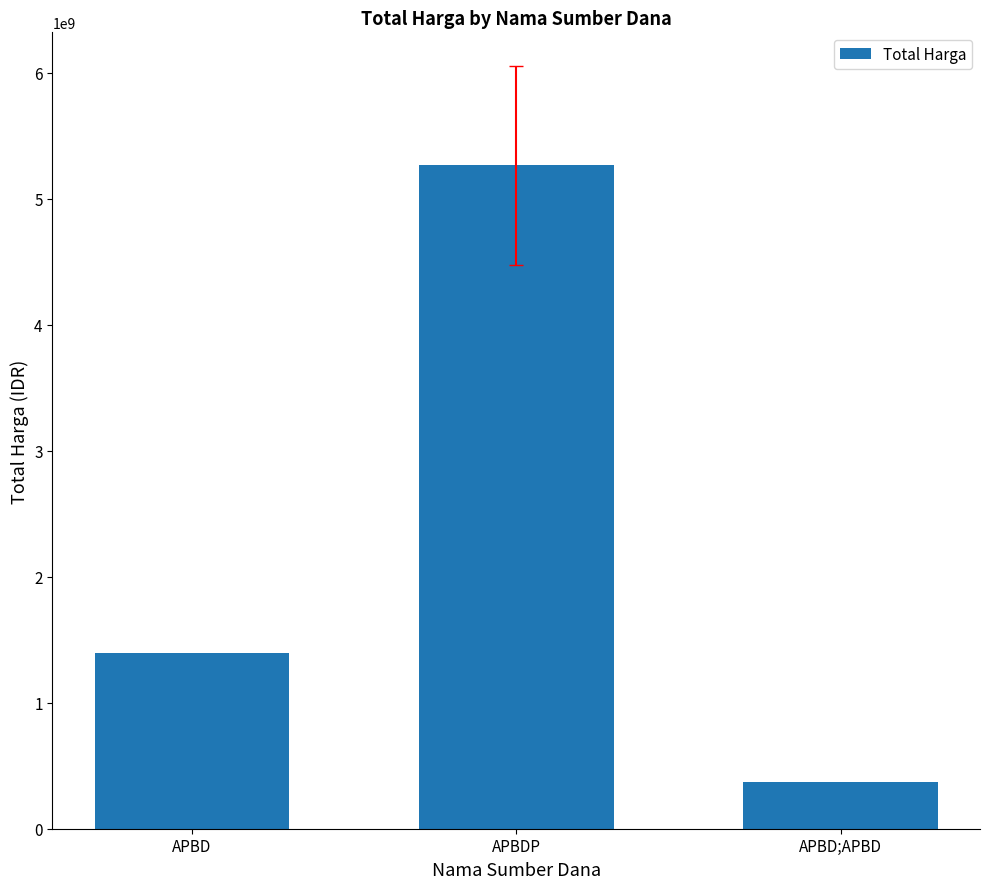

Where is the data nearest to the value 2819896370?

APBD